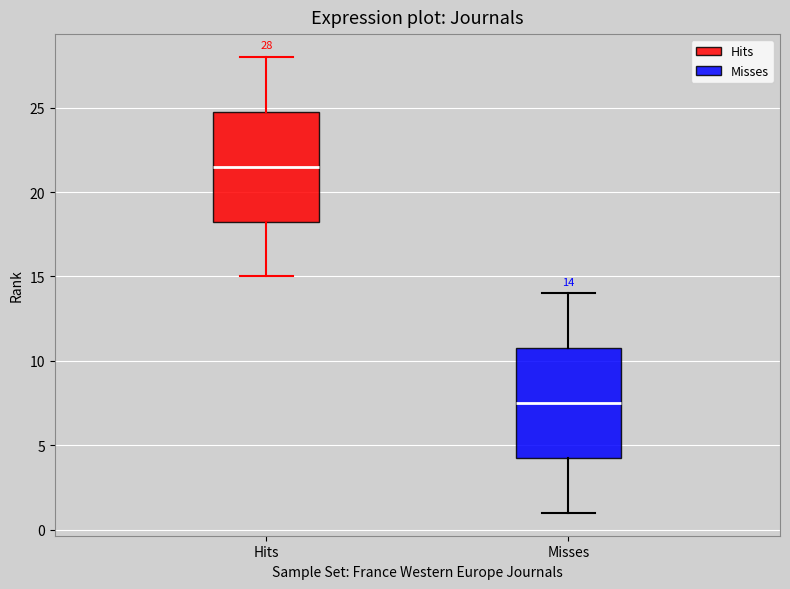

Which box has the highest median line?

Hits